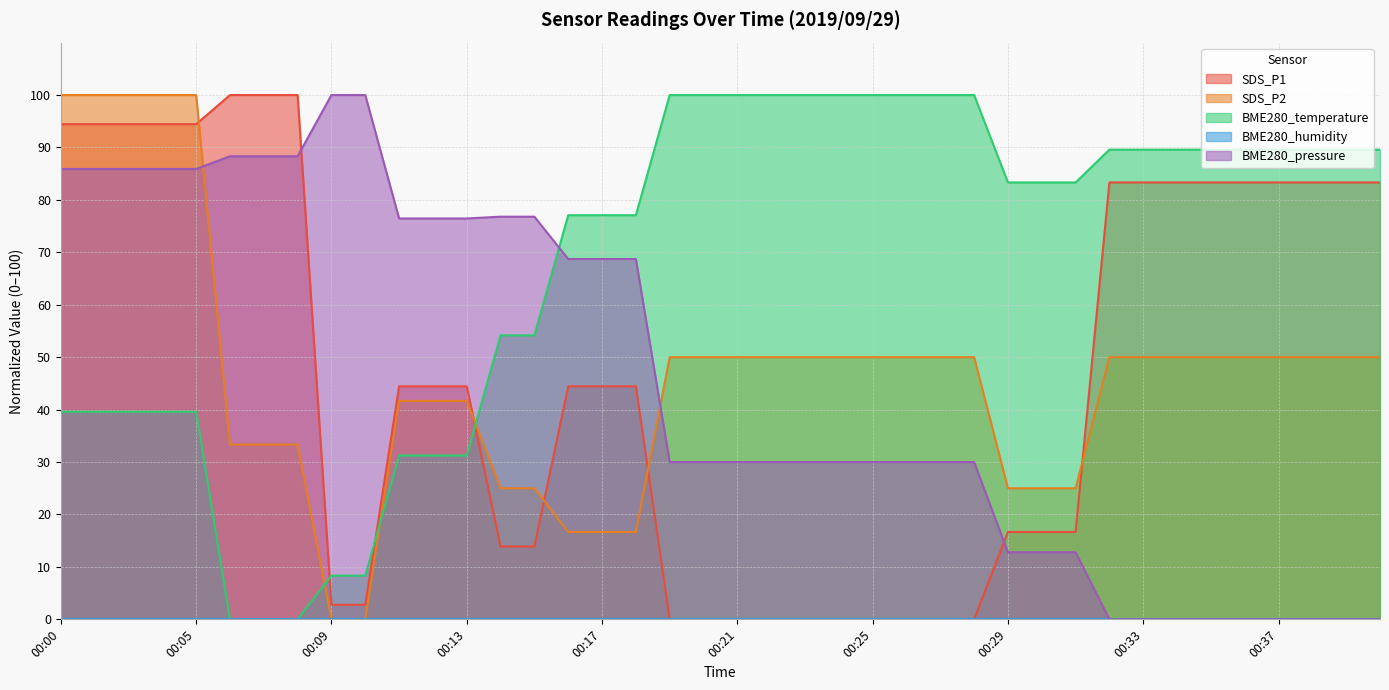

At which label does BME280_pressure reach its minimum?

00:32